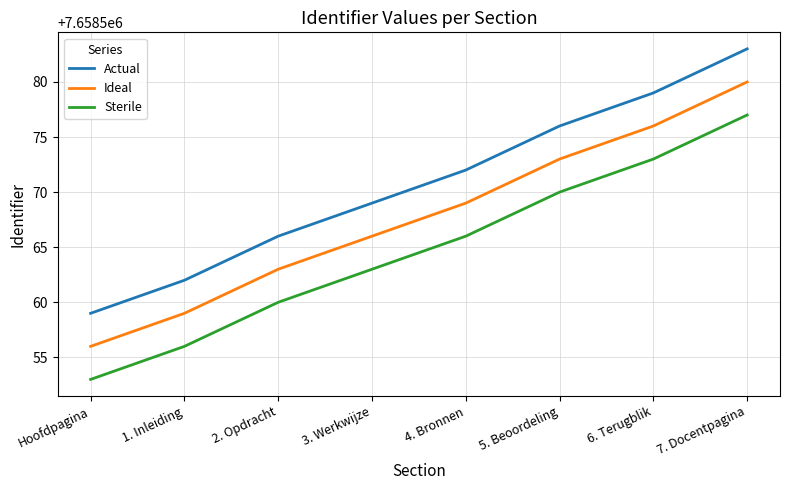

True or false: Ideal and Sterile intersect in this chart.

False